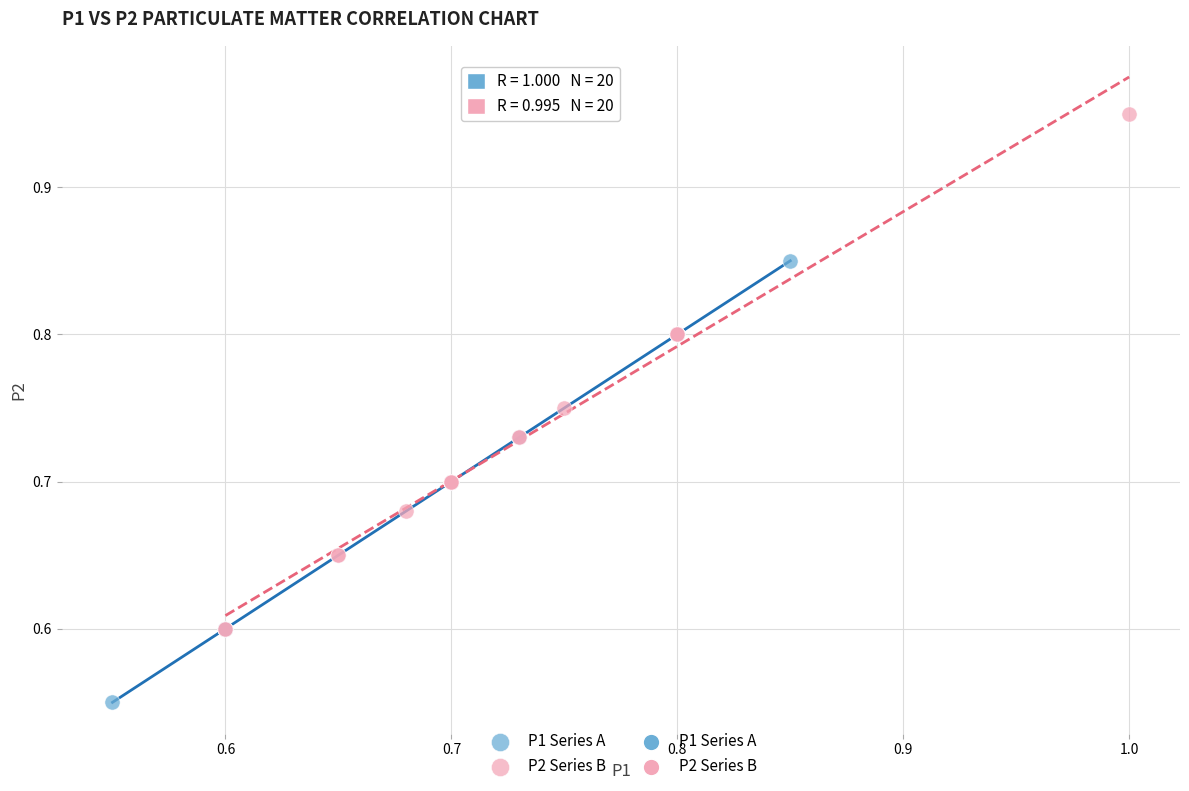

Which series reaches the maximum Y coordinate?

P2 Series B